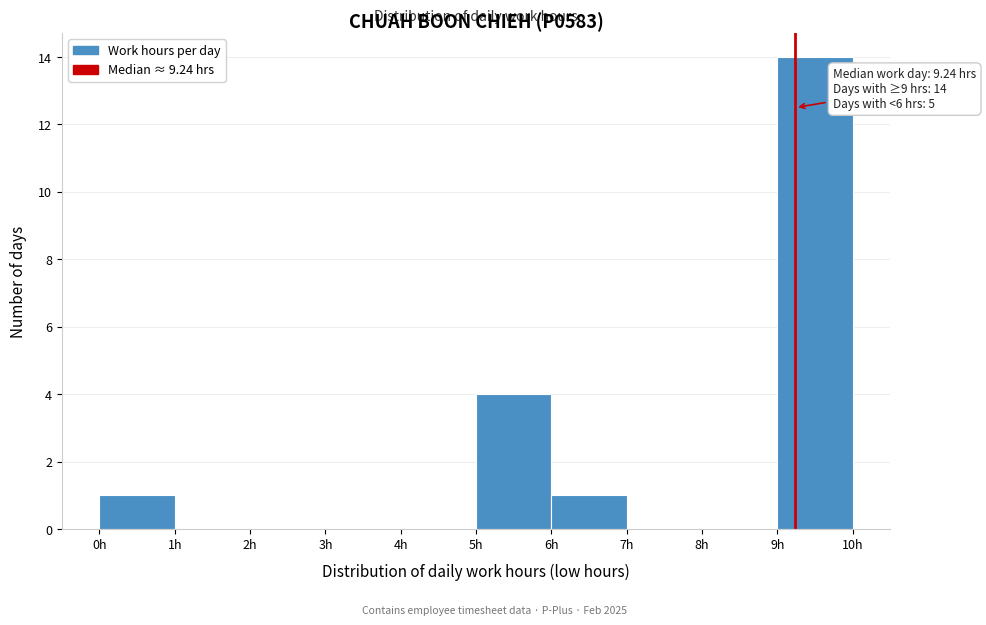

Which range on the x-axis has the tallest bar?

9 to 10